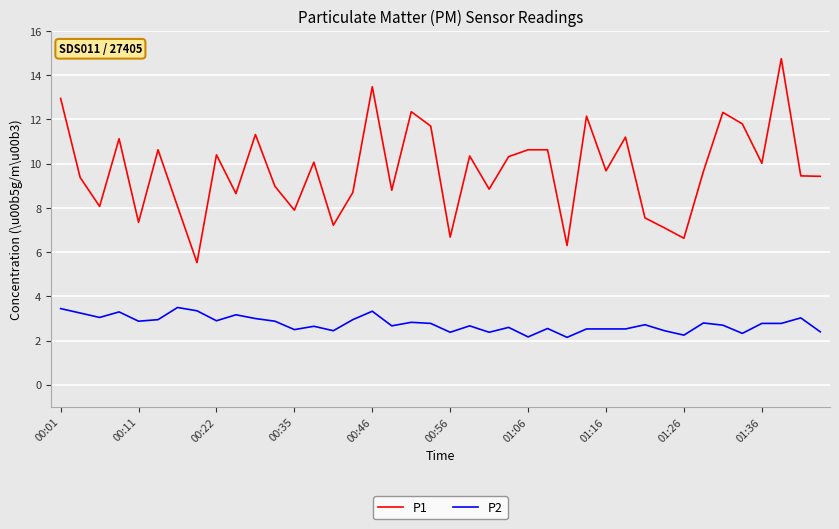

Which series has the largest total across all categories?

P1